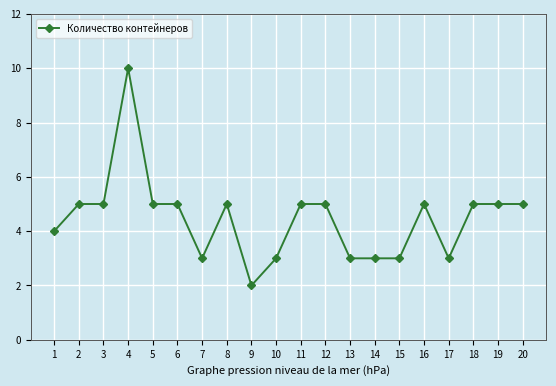

True or false: there are more than 0 points higher than both neighbors.

True